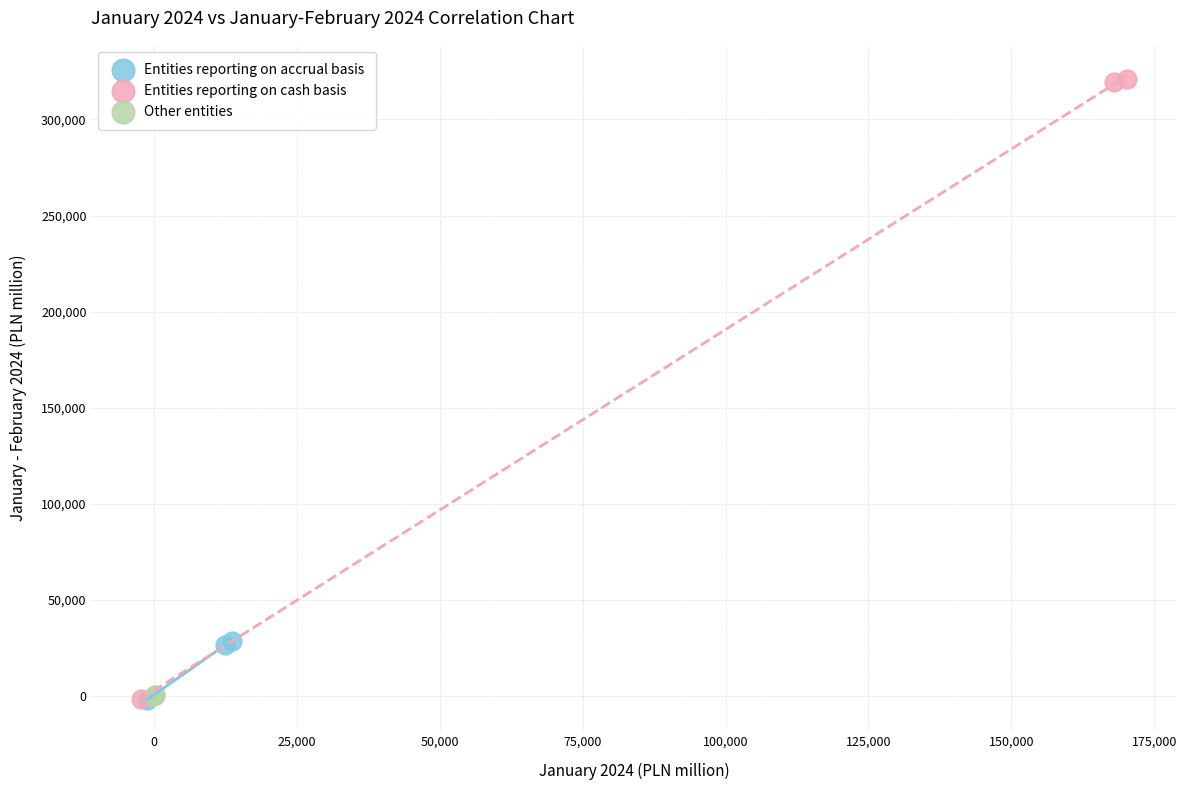

Which series has the widest spread of Y values?

Entities reporting on cash basis